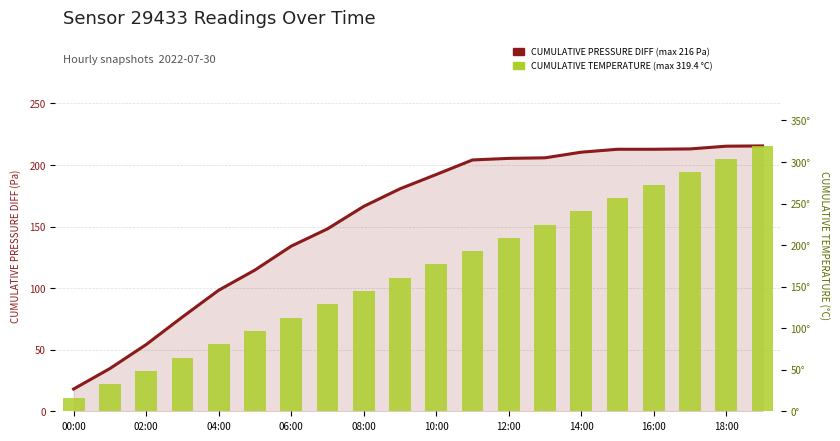

Count the number of data series in this chart.

2